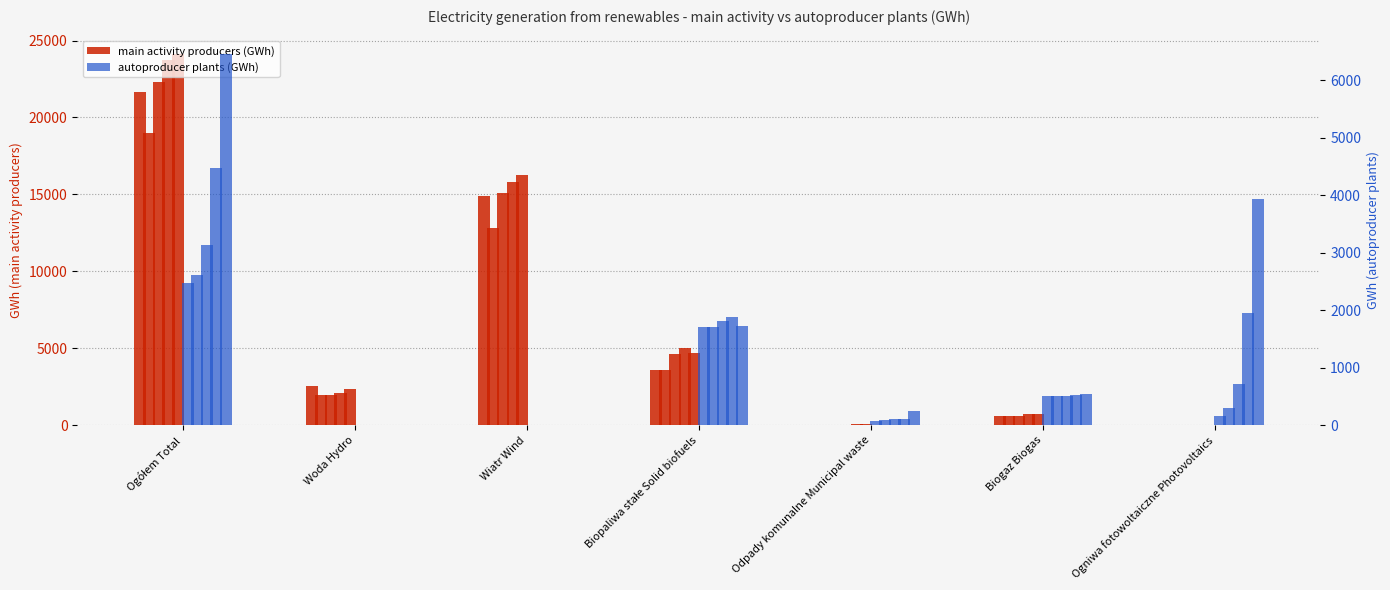

Where does the main activity 2017 series first go above 2556?

Ogółem Total